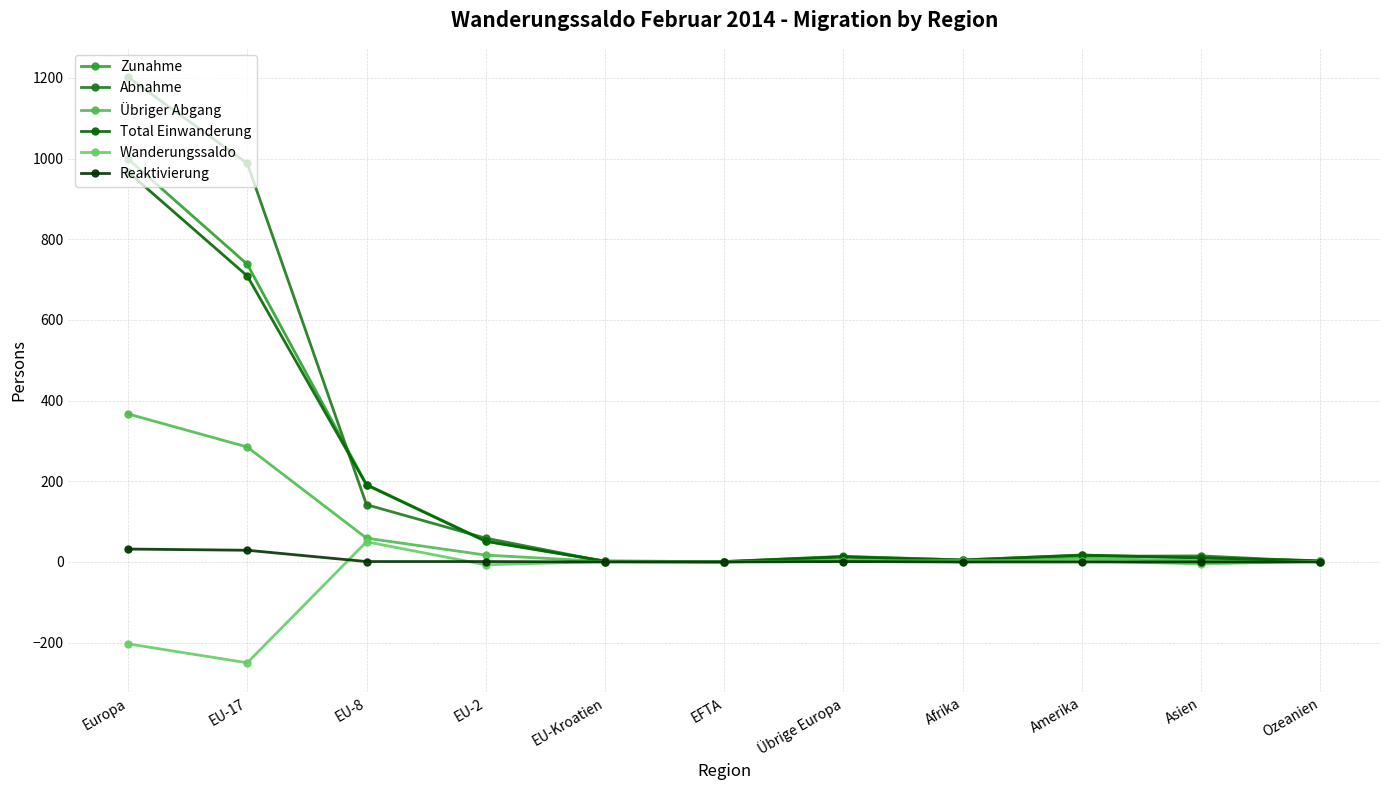

What is the minimum value for Total Einwanderung?

1